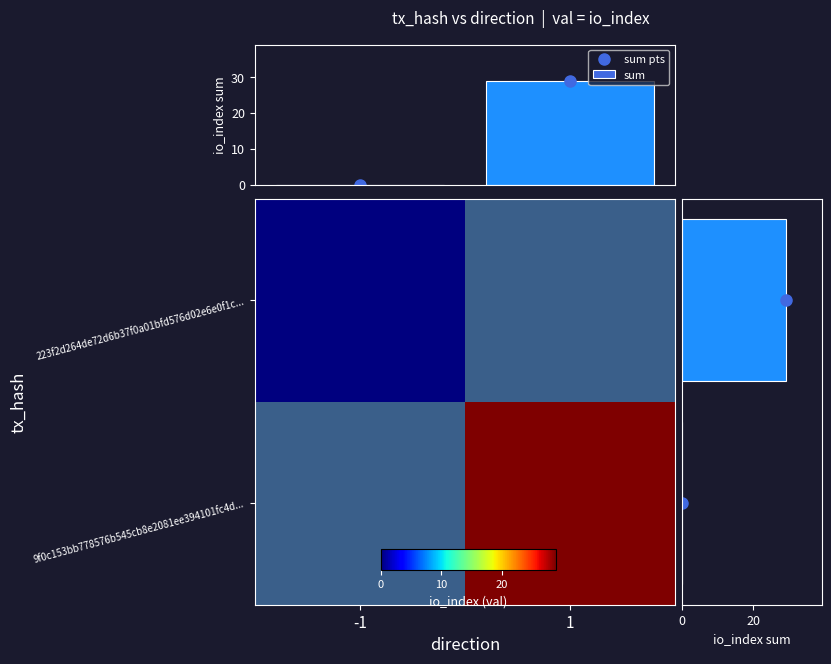

Which series has the largest total across all categories?

sum